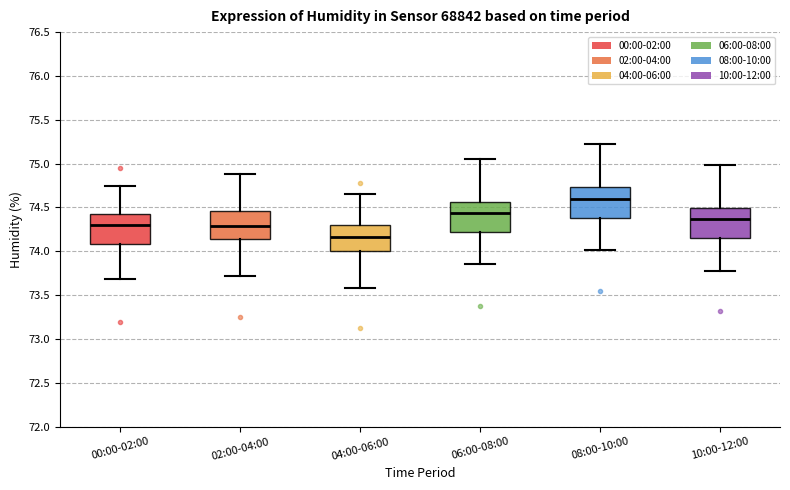

Reading left to right, read every box against the y-axis: the position of its median line, the range the box covers, and the ends of its whiskers. The values are not printed on the chart, so give them approximately, as read against the axis.

00:00-02:00: median 74.30, box 74.10 to 74.40, whiskers 73.70 to 74.75
02:00-04:00: median 74.30, box 74.15 to 74.45, whiskers 73.70 to 74.90
04:00-06:00: median 74.15, box 74.00 to 74.30, whiskers 73.60 to 74.65
06:00-08:00: median 74.45, box 74.20 to 74.55, whiskers 73.85 to 75.05
08:00-10:00: median 74.60, box 74.40 to 74.75, whiskers 74.00 to 75.20
10:00-12:00: median 74.35, box 74.15 to 74.50, whiskers 73.80 to 75.00